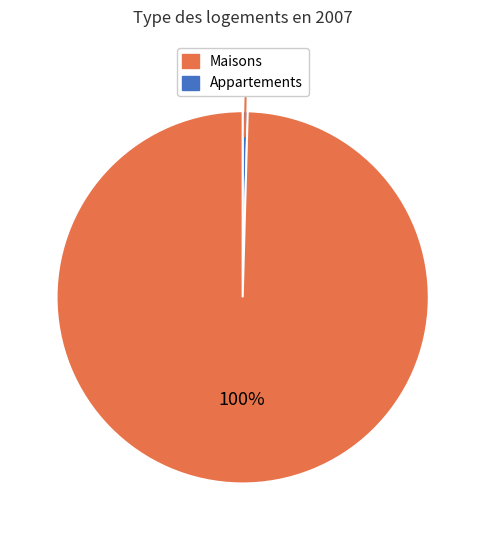

Is there any slice that represents more than half of the pie?

Yes